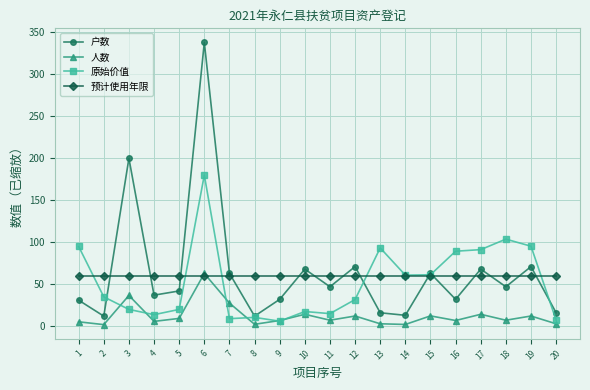

What is the total value across all series at 5?

131.3